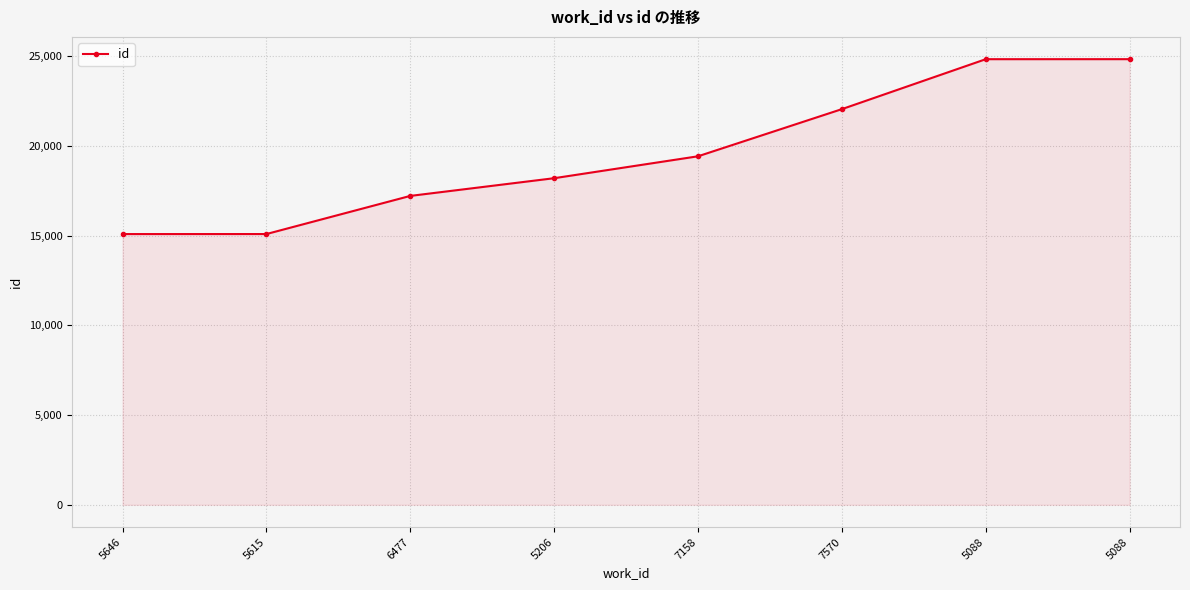

What is the label of the 5th point from the right?

5206